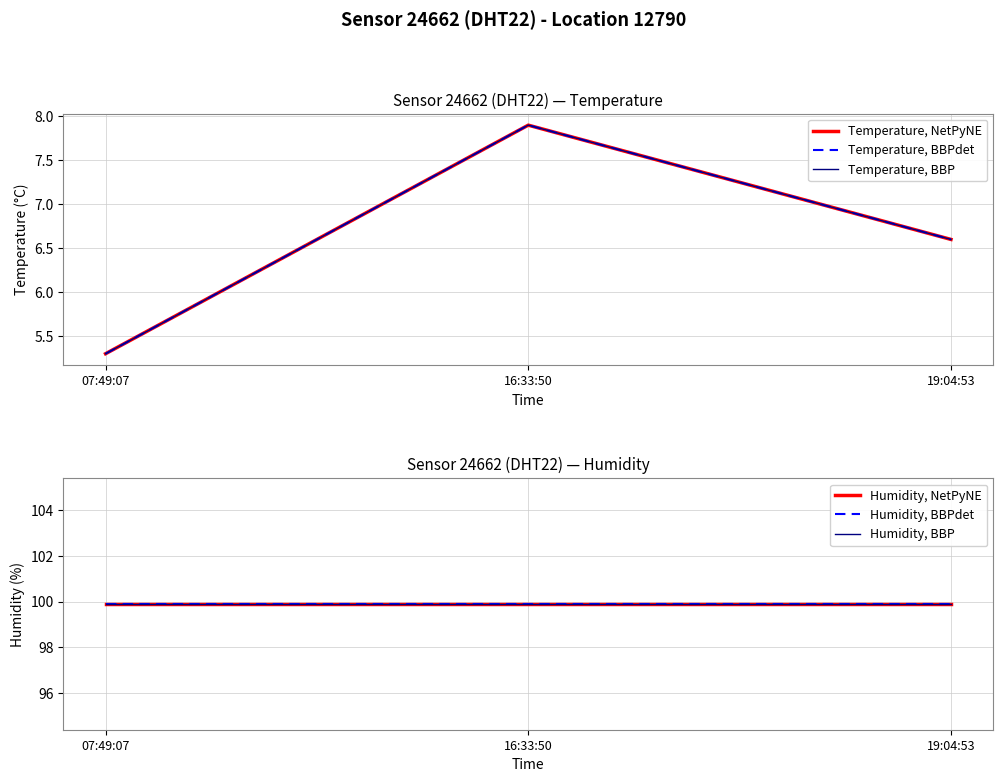

Reading left to right, transcribe all the data shown in this chart.

Temperature, NetPyNE: 07:49:07=5.3	16:33:50=7.9	19:04:53=6.6
Temperature, BBPdet: 07:49:07=5.3	16:33:50=7.9	19:04:53=6.6
Temperature, BBP: 07:49:07=5.3	16:33:50=7.9	19:04:53=6.6
Humidity, NetPyNE: 07:49:07=99.9	16:33:50=99.9	19:04:53=99.9
Humidity, BBPdet: 07:49:07=99.9	16:33:50=99.9	19:04:53=99.9
Humidity, BBP: 07:49:07=99.9	16:33:50=99.9	19:04:53=99.9